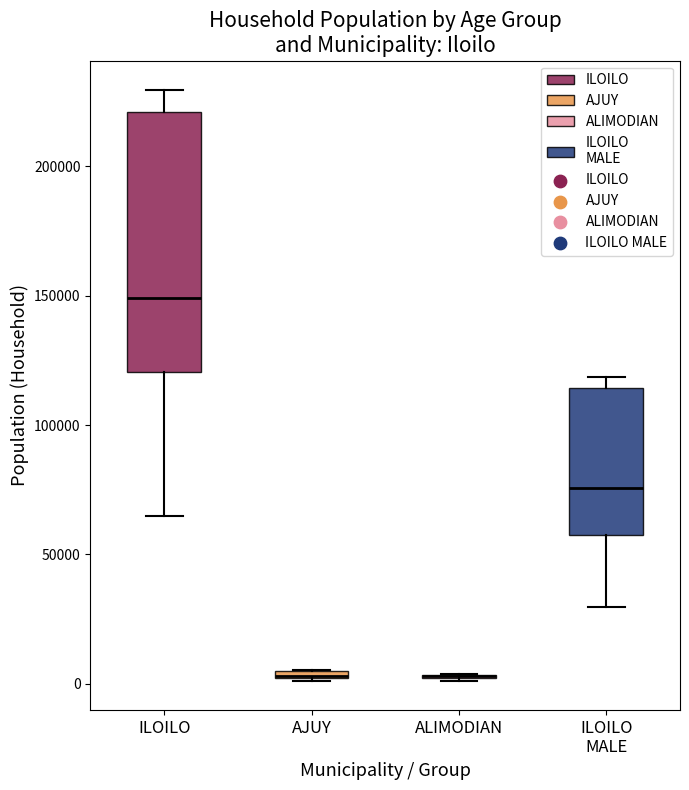

Which box is the tallest, from its lower edge to its upper edge?

ILOILO